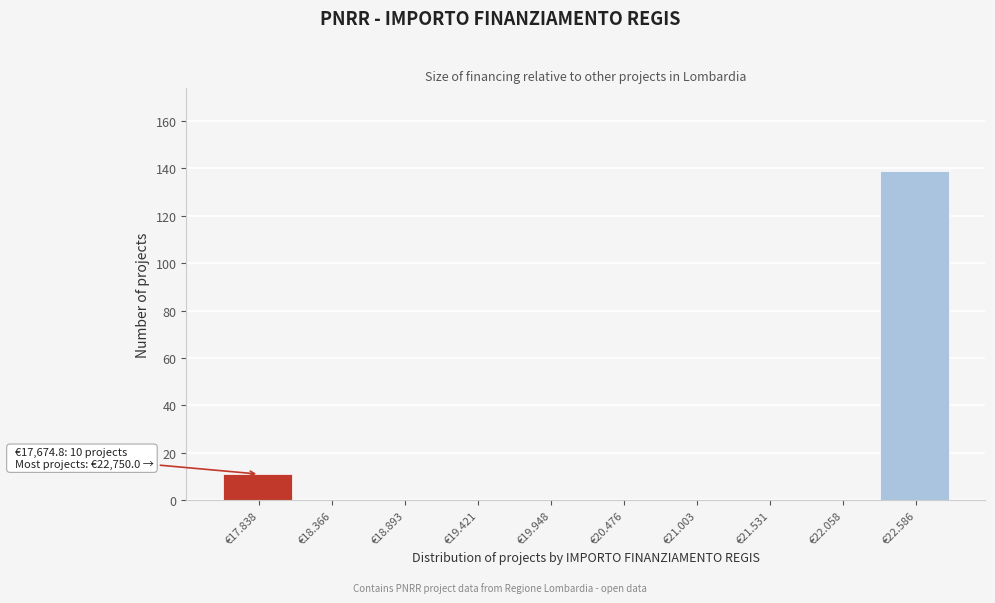

Reading left to right, extract all data points from this chart.

€17.838=11	€18.366=0	€18.893=0	€19.421=0	€19.948=0	€20.476=0	€21.003=0	€21.531=0	€22.058=0	€22.586=139